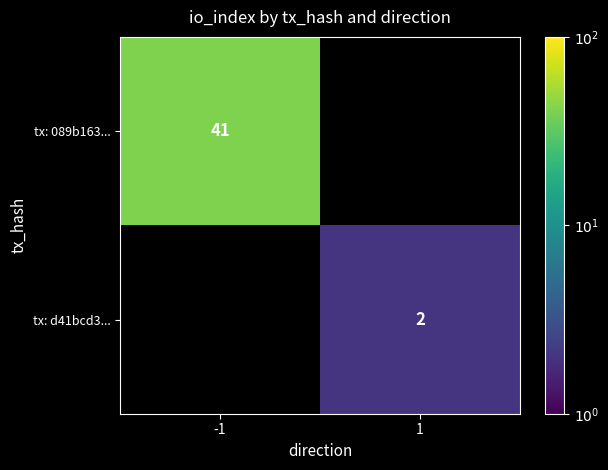

True or false: tx: d41bcd3... has a value of 2.9 at 1.

False